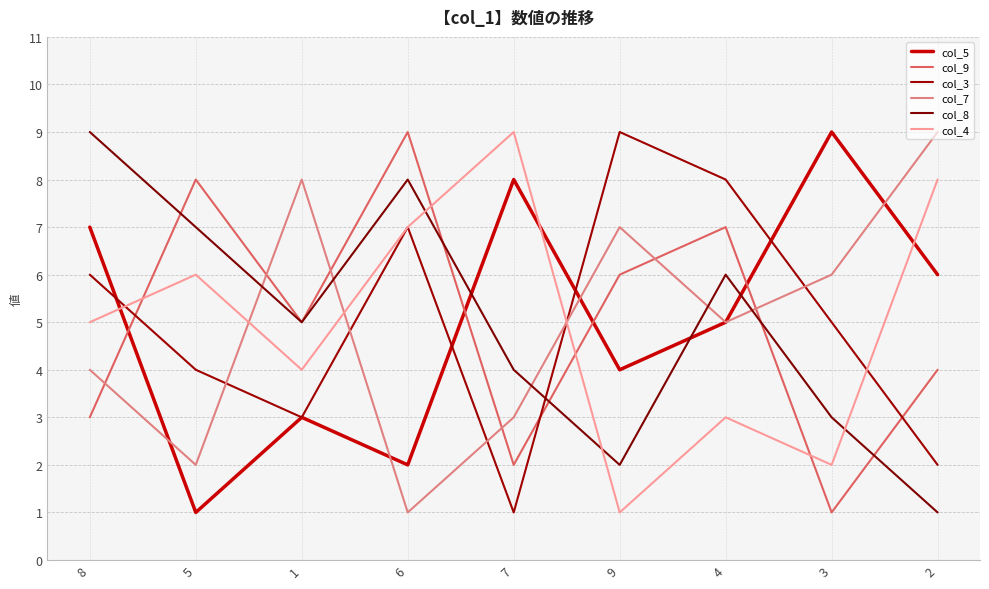

What is the label of the 8th point from the left?

3